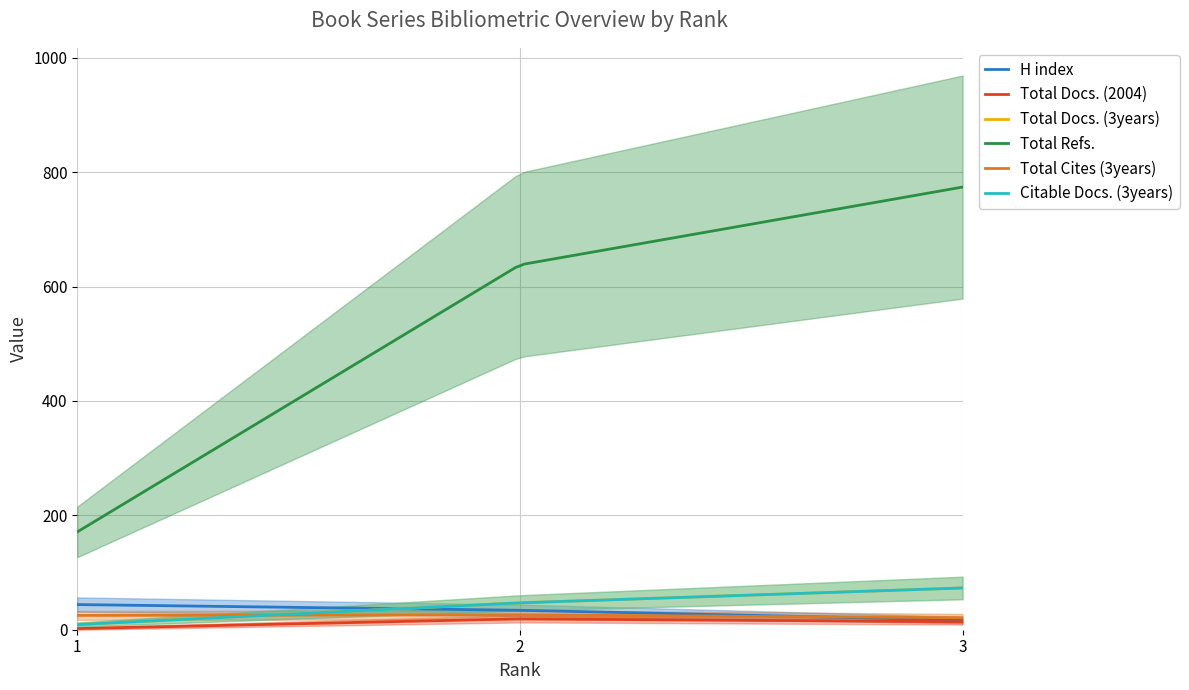

Is it true that Total Refs. equals 344 at 2?

False